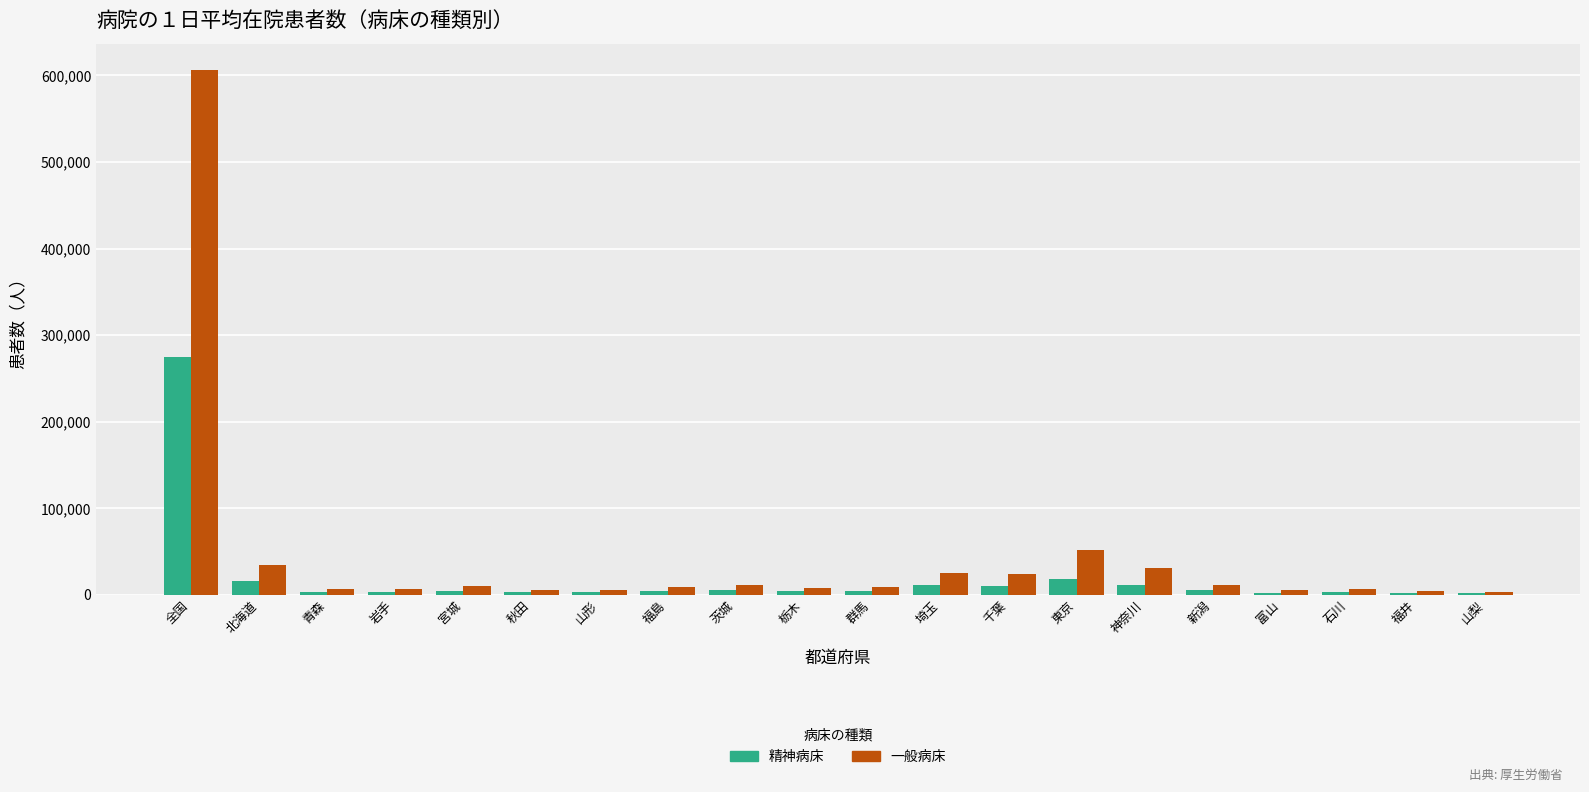

Are the bars grouped side by side (vs. stacked)?

Yes